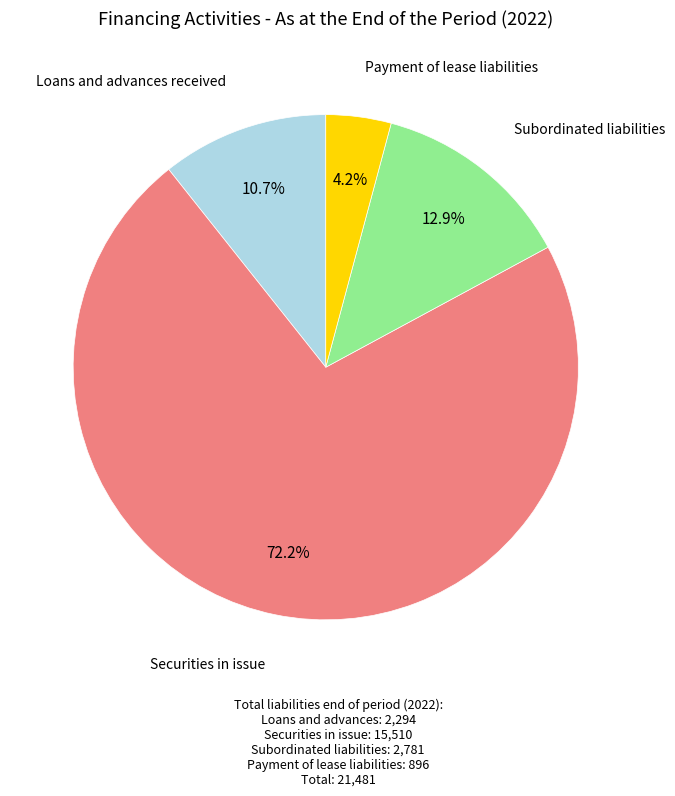

Do Payment of lease liabilities and Subordinated liabilities together represent more than half of the pie?

No